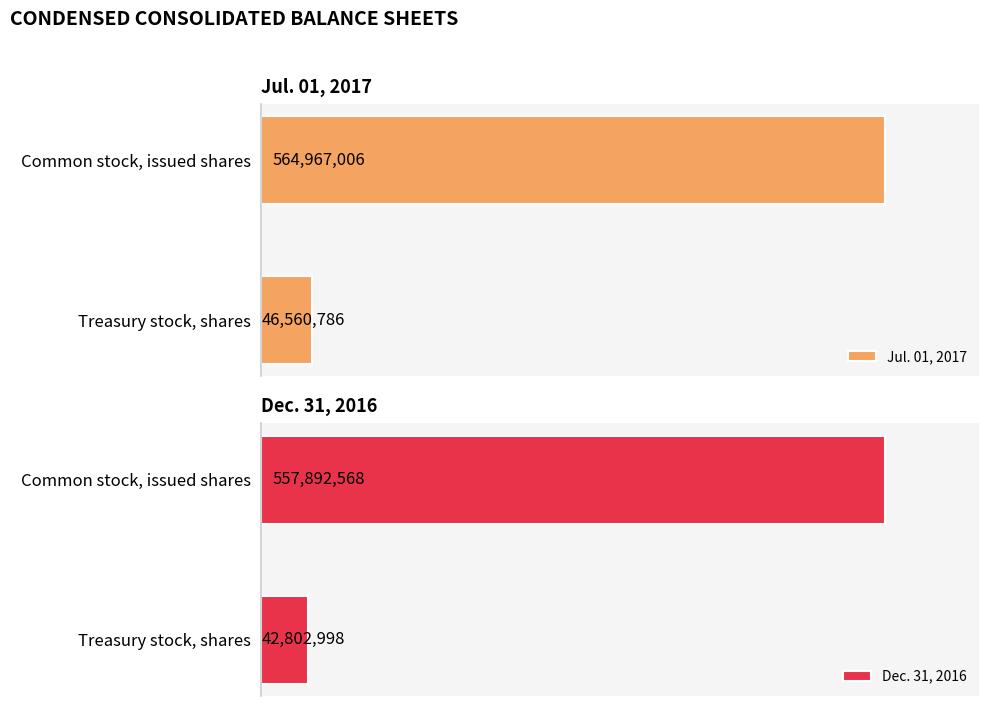

List the series in order of their peak value, lowest first.

Dec. 31, 2016, Jul. 01, 2017